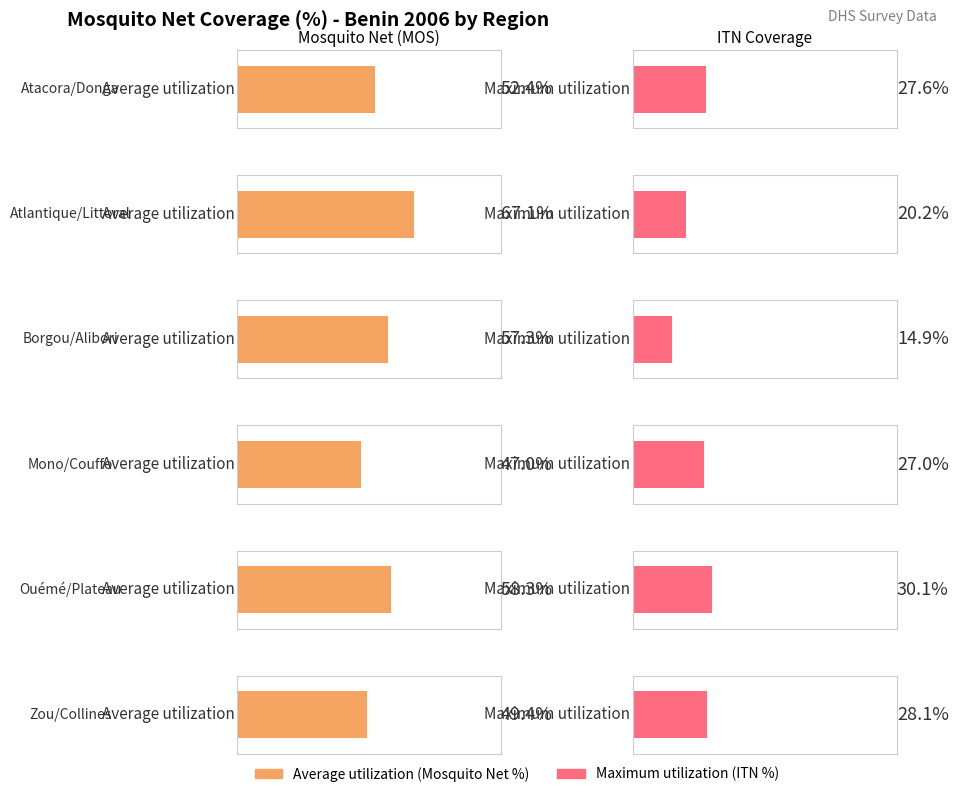

Between Ouémé/Plateau and Atlantique/Littoral, which is larger?

Atlantique/Littoral